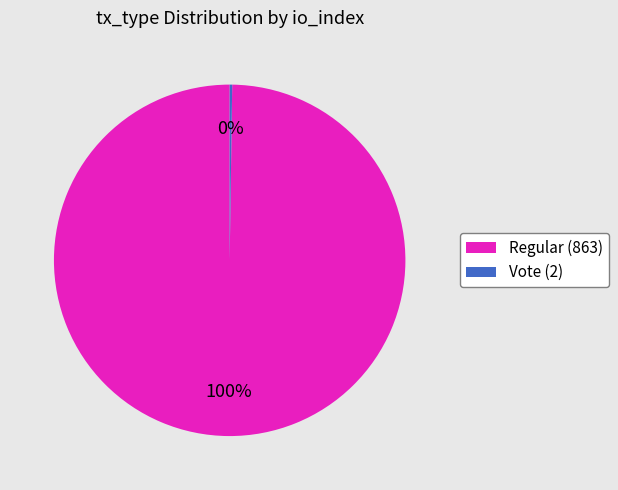

Which category has the biggest portion of the pie?

Regular (863)